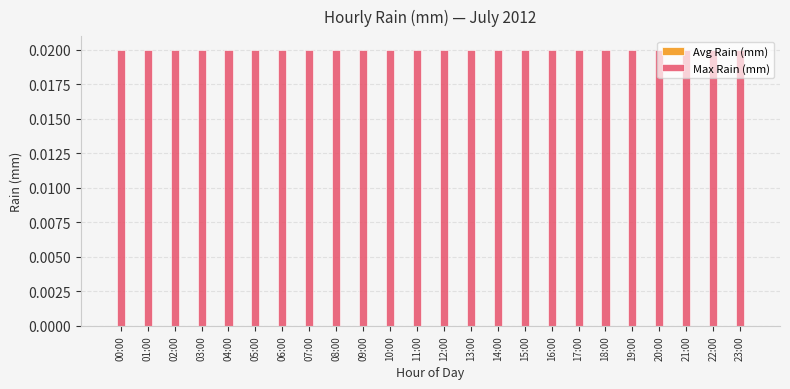

Rank the series by their maximum value, from highest to lowest.

Max Rain (mm), Avg Rain (mm)